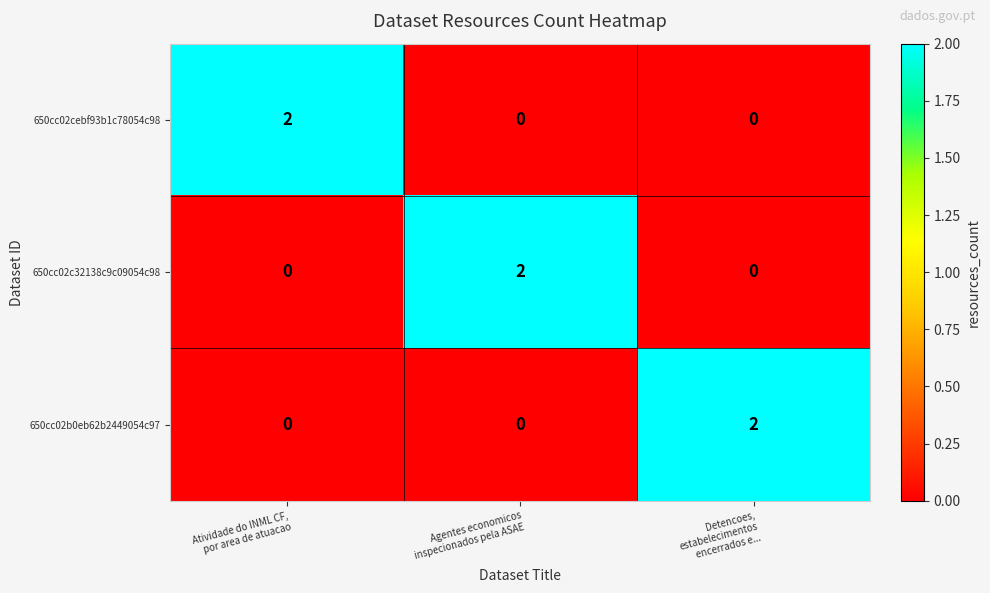

Count the 650cc02c32138c9c09054c98 values in the range 0 to 2.

3